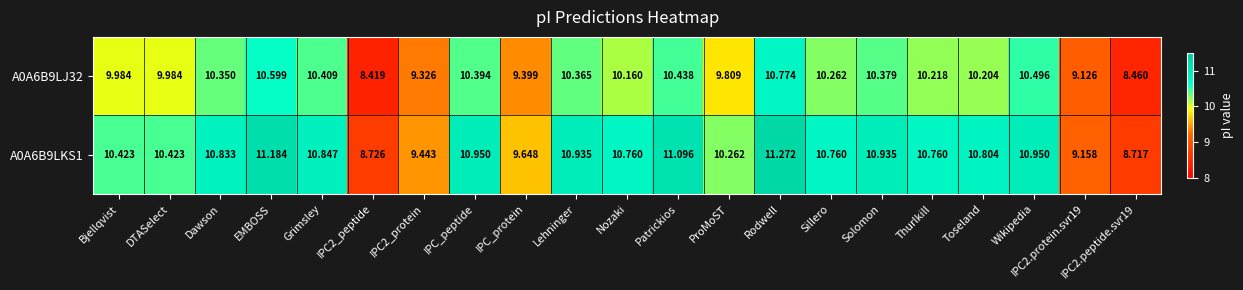

At which label does A0A6B9LJ32 first exceed 10?

Dawson